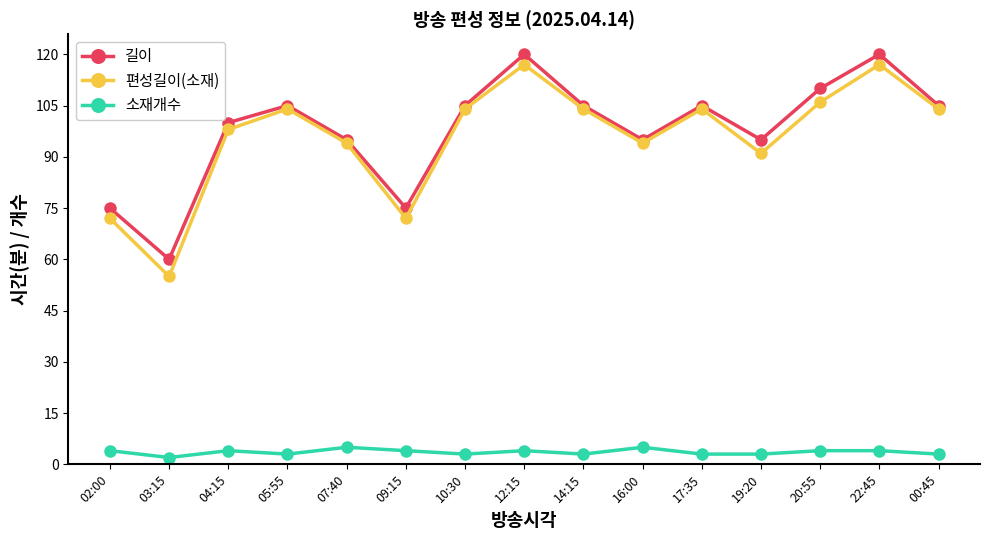

Reading left to right, extract all data points from this chart.

길이: 02:00=75	03:15=60	04:15=100	05:55=105	07:40=95	09:15=75	10:30=105	12:15=120	14:15=105	16:00=95	17:35=105	19:20=95	20:55=110	22:45=120	00:45=105
편성길이(소재): 02:00=72	03:15=55	04:15=98	05:55=104	07:40=94	09:15=72	10:30=104	12:15=117	14:15=104	16:00=94	17:35=104	19:20=91	20:55=106	22:45=117	00:45=104
소재개수: 02:00=4	03:15=2	04:15=4	05:55=3	07:40=5	09:15=4	10:30=3	12:15=4	14:15=3	16:00=5	17:35=3	19:20=3	20:55=4	22:45=4	00:45=3